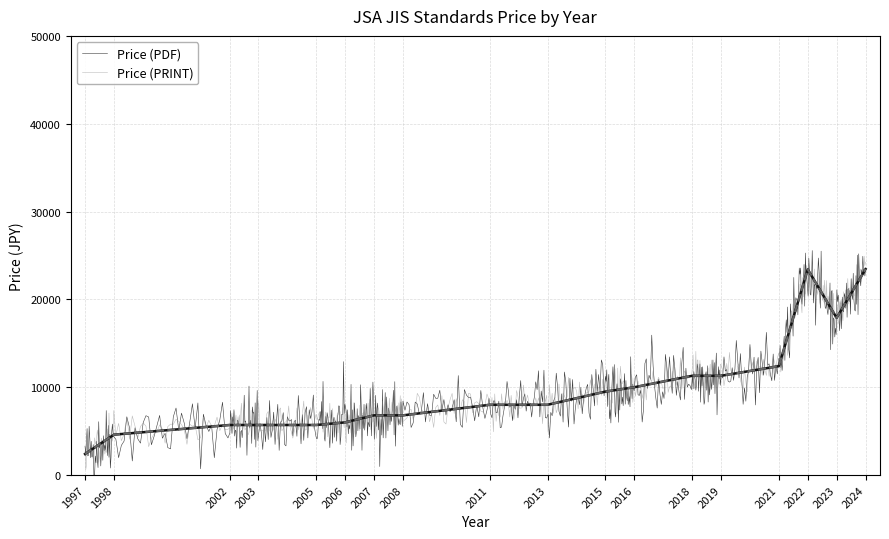

At which category is the sum across all series the highest?

2022